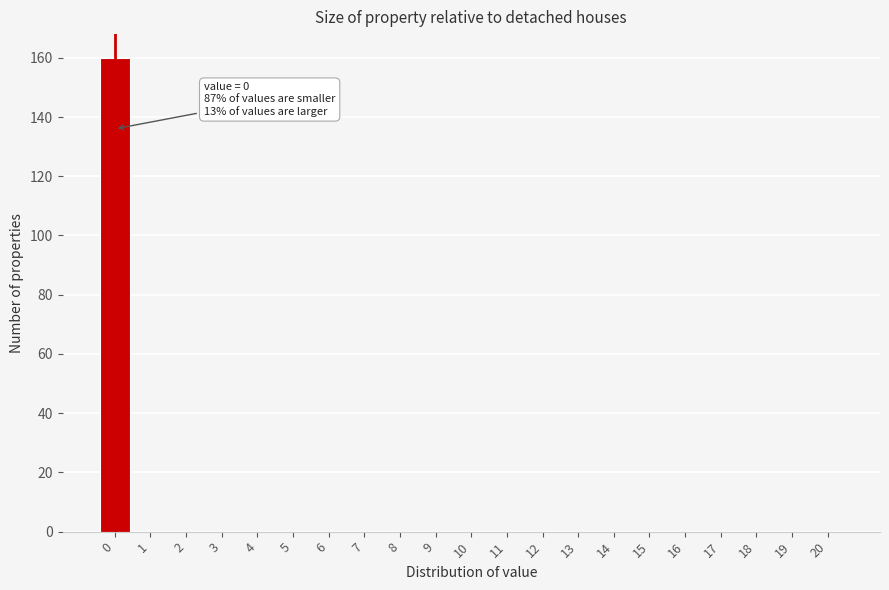

Reading right to left, transcribe all the data shown in this chart.

20=0	19=0	18=0	17=0	16=0	15=0	14=0	13=0	12=0	11=0	10=0	9=0	8=0	7=0	6=0	5=0	4=0	3=0	2=0	1=0	0=160